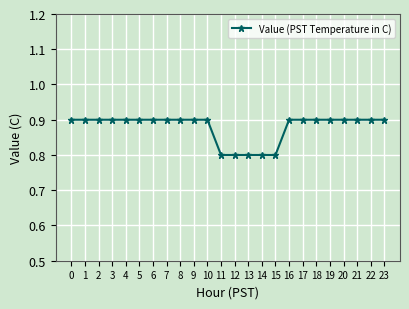

What is the value of the 23rd point from the left?

0.9